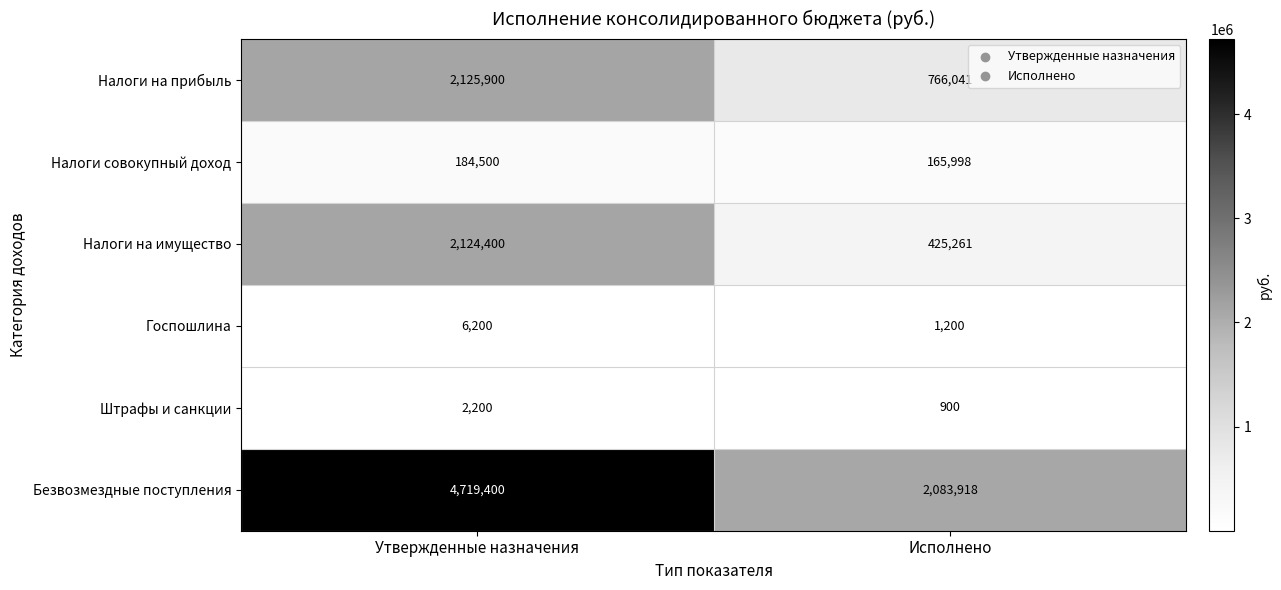

What is the difference between the Налоги на прибыль values at Утвержденные назначения and Исполнено?

1359859